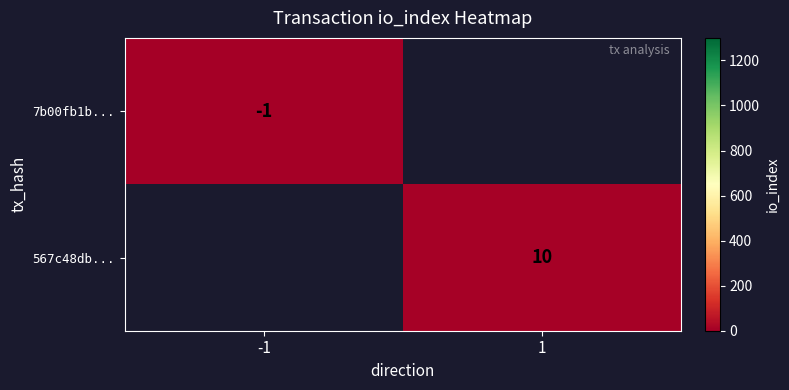

The value of 7b00fb1b... at -1 is 0. True or false?

False